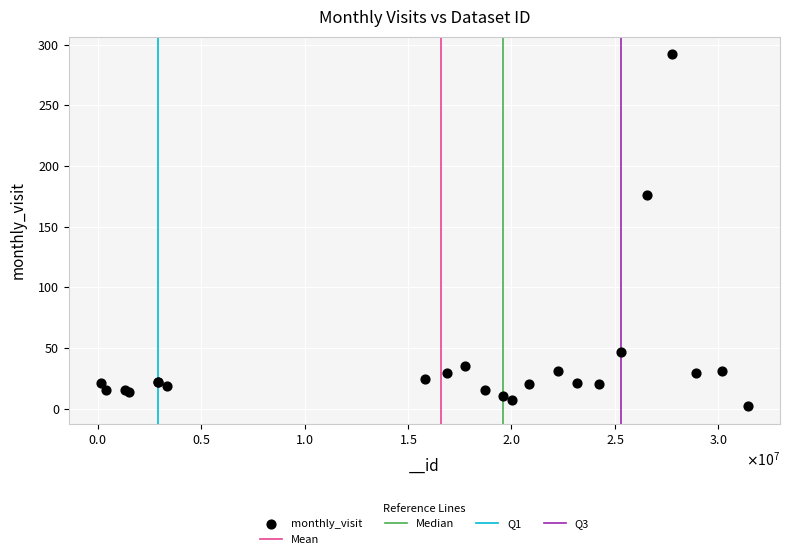

What Y value in the scatter plot is closest to 147?

176